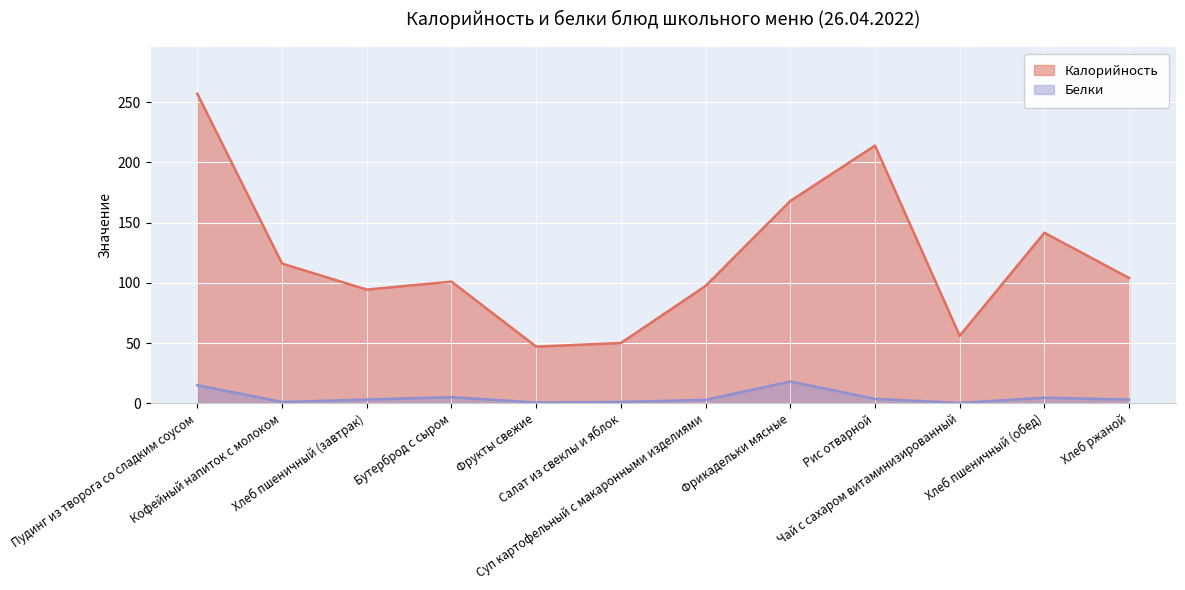

In Белки, how many points are lower than both neighbors (excluding endpoints)?

3